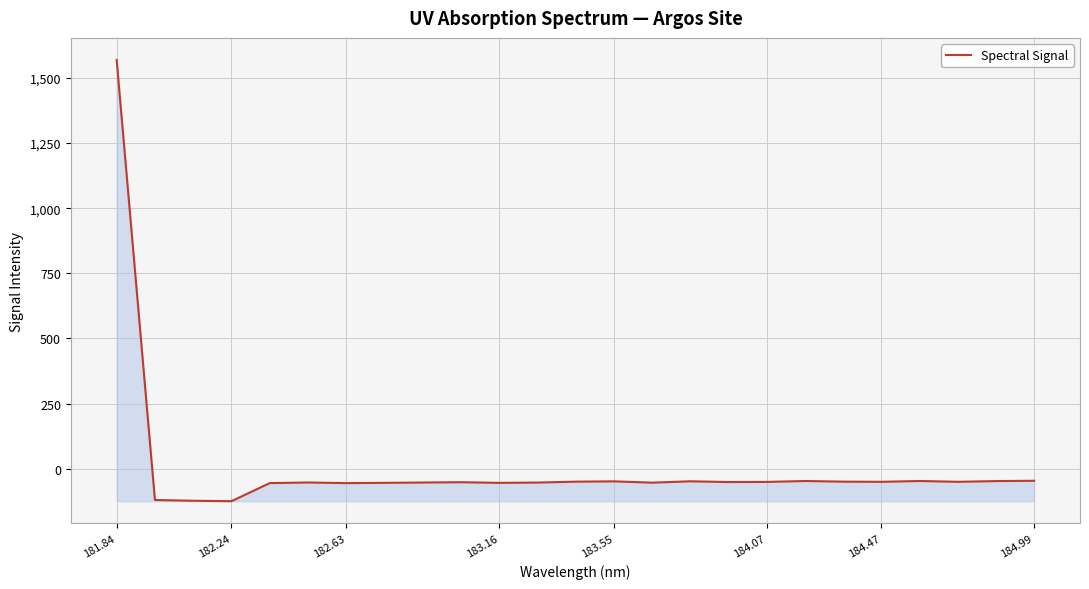

What is the minimum value shown in the chart?

-125.1